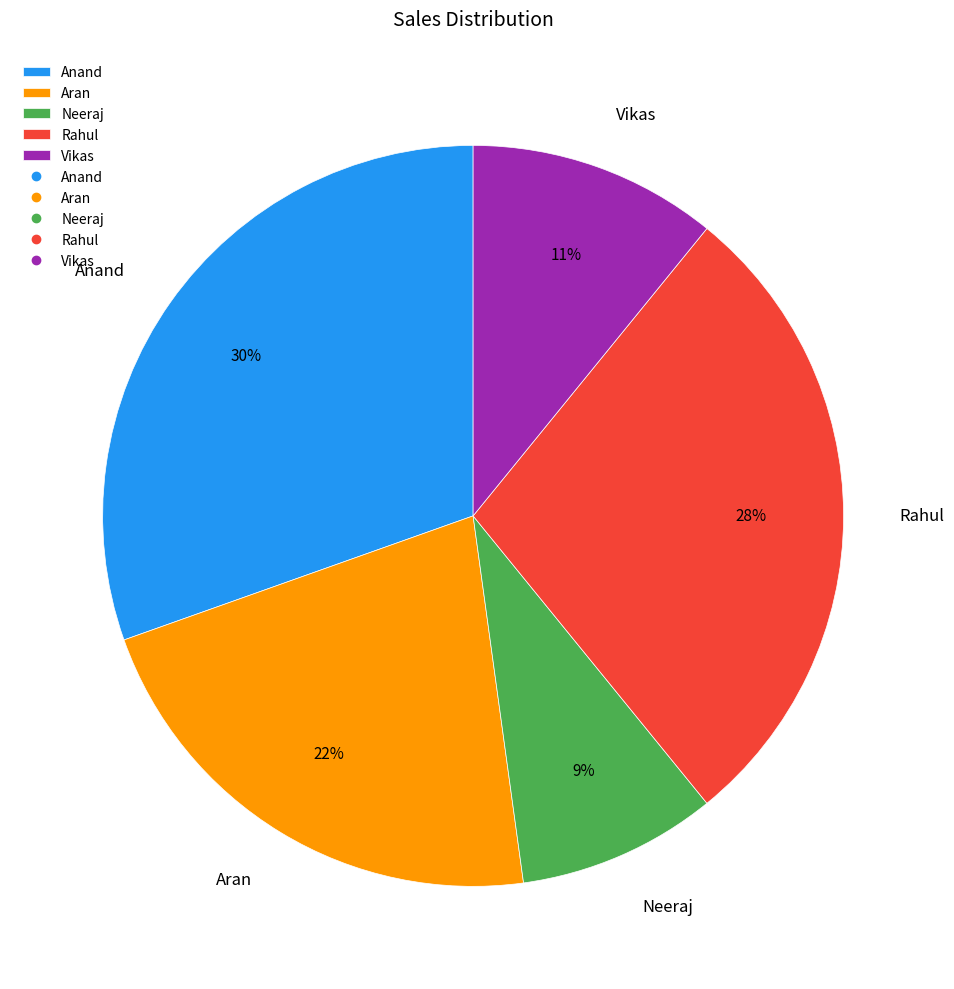

To the nearest percent, what percentage of the pie is Aran?

22%